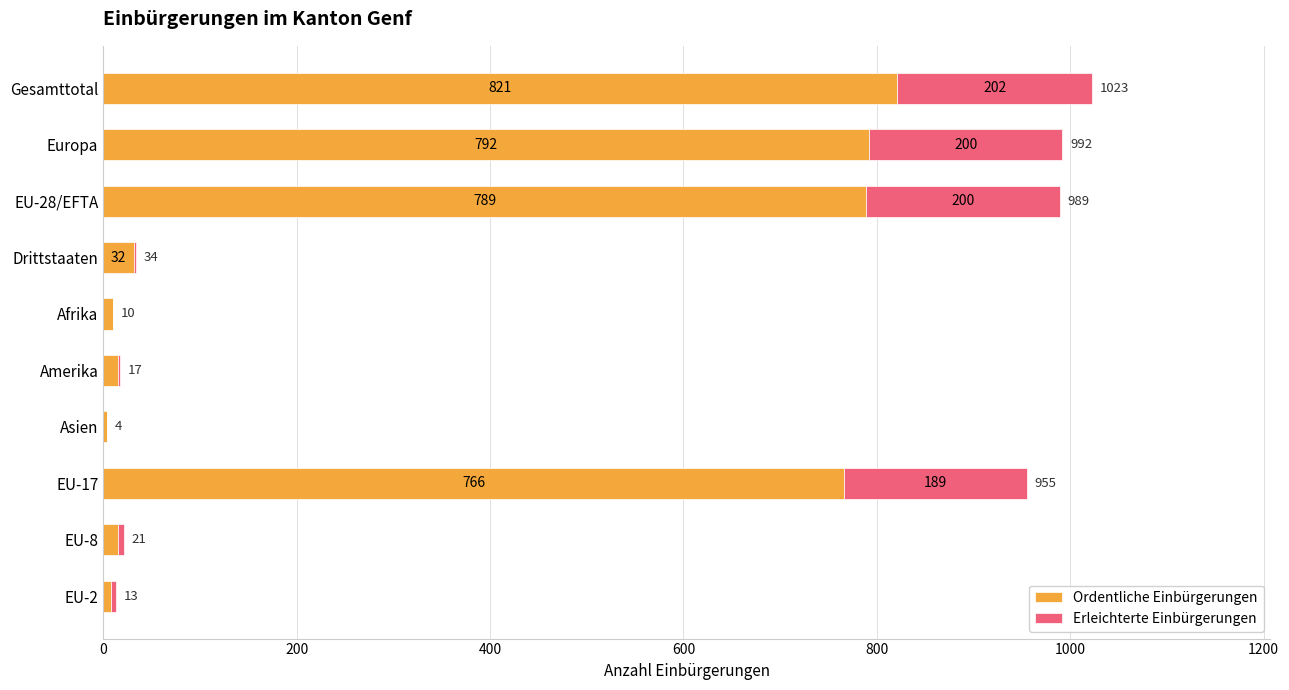

The Ordentliche Einbürgerungen series shows 821 at Gesamttotal. True or false?

True